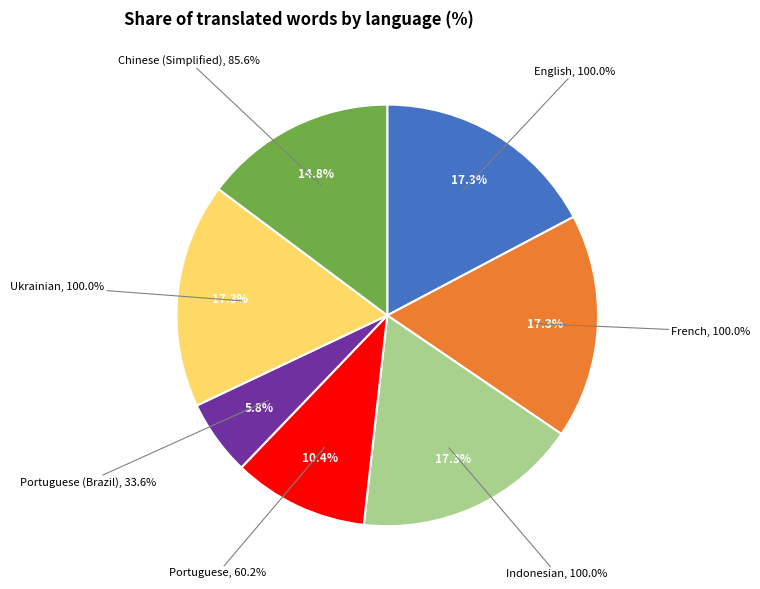

Do Indonesian and Ukrainian together represent more than half of the pie?

No